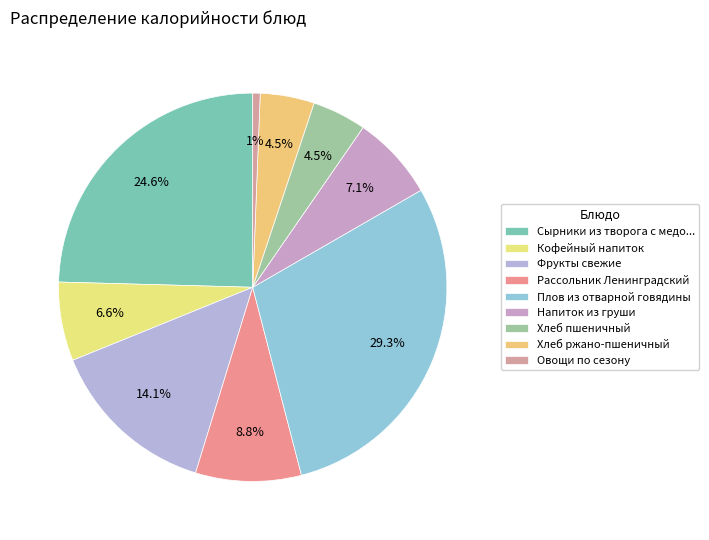

What is the total percentage of Рассольник Ленинградский and Хлеб пшеничный?

13.3%